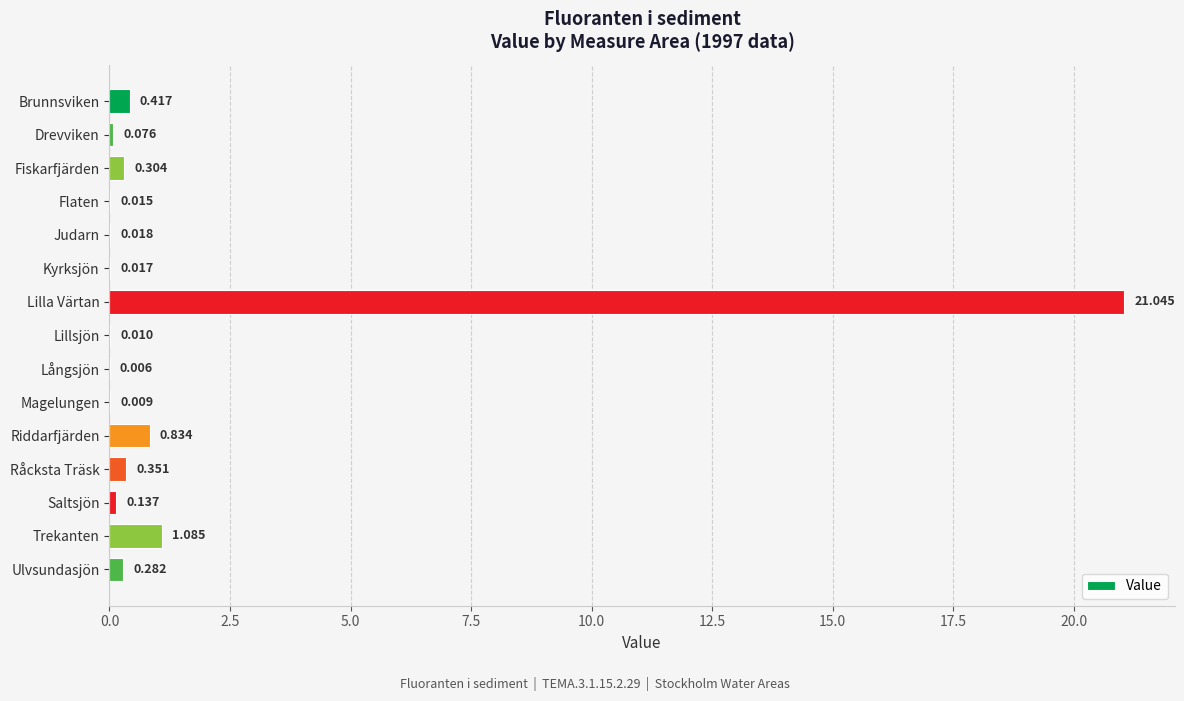

At which label is the value closest to 10?

Trekanten